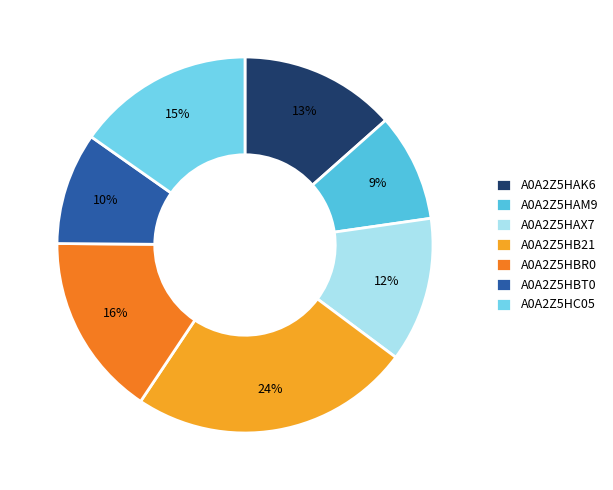

How much of the chart is everything except A0A2Z5HBT0?

90.4%